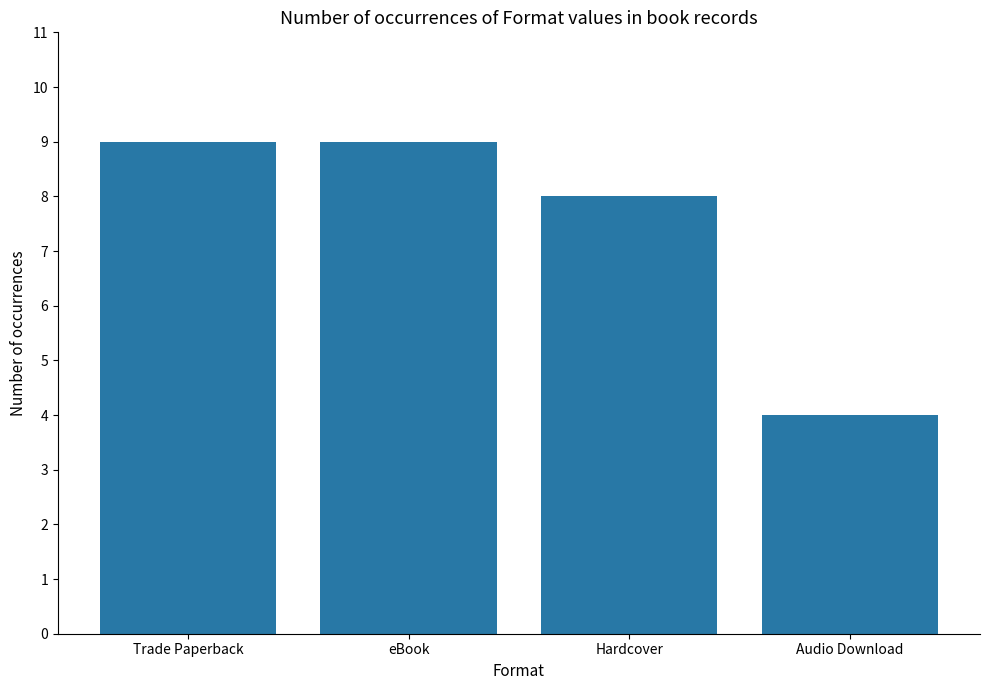

What is the maximum value shown in the chart?

9